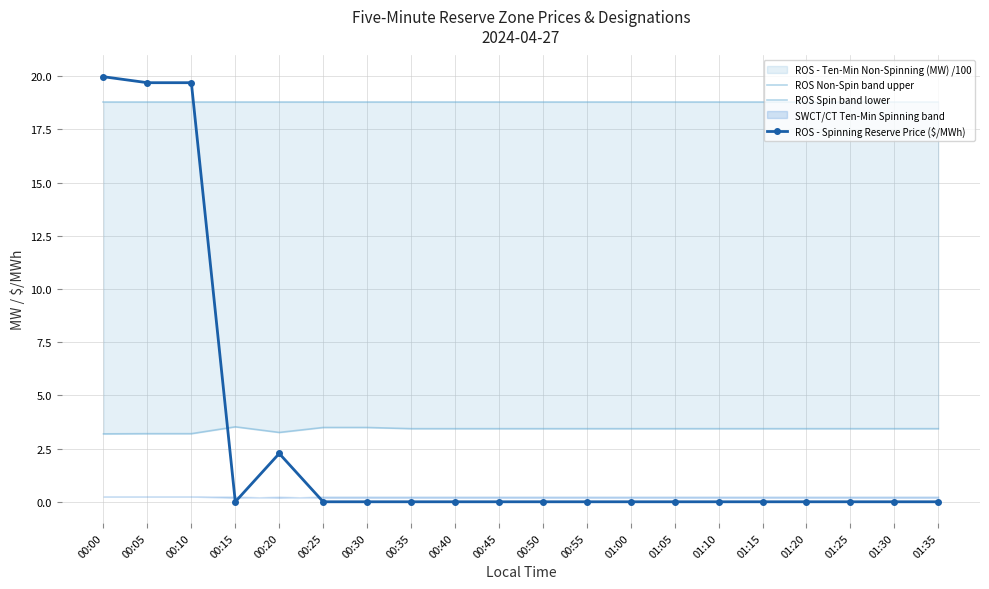

Where is ROS - Spinning Reserve Price ($/MWh) nearest to the value 9?

00:20